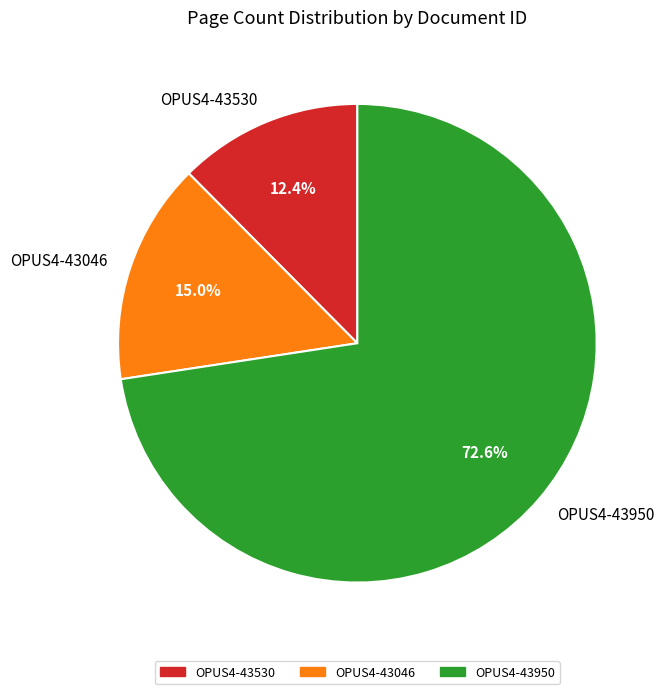

Approximately how many times larger is the value at OPUS4-43530 compared to OPUS4-43950?

0.2